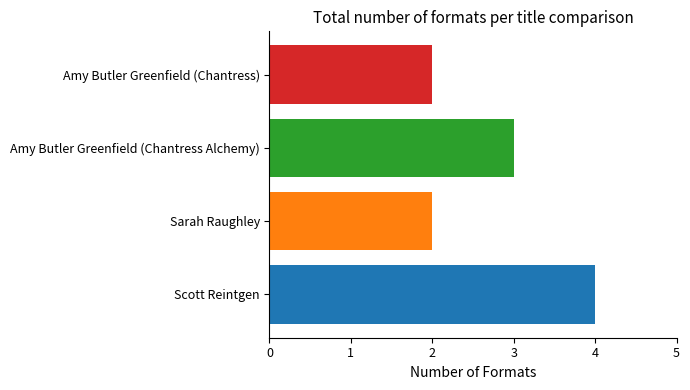

Reading top to bottom, extract all data points from this chart.

Amy Butler Greenfield (Chantress)=2	Amy Butler Greenfield (Chantress Alchemy)=3	Sarah Raughley=2	Scott Reintgen=4